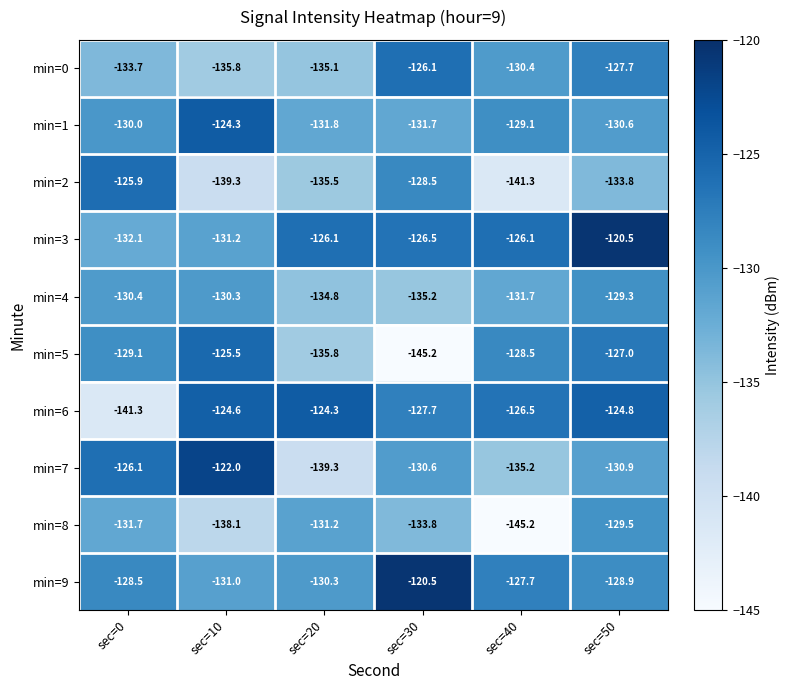

What is the difference between the highest and lowest values at sec=40?

19.1